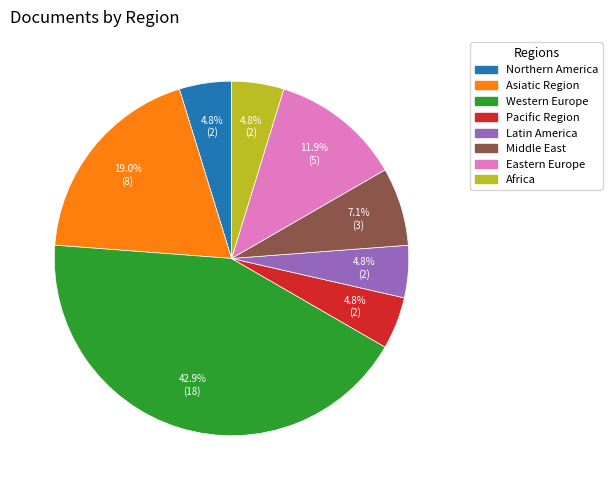

To the nearest percent, what percentage of the pie is Northern America?

5%